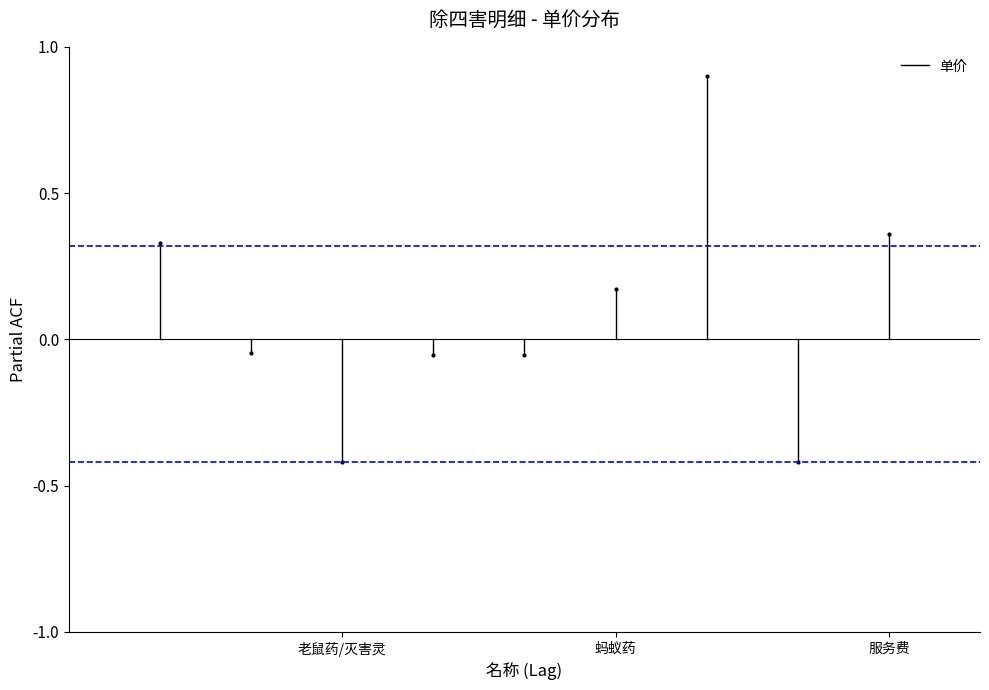

True or false: the data shows 0.5 at 蚂蚁药.

False